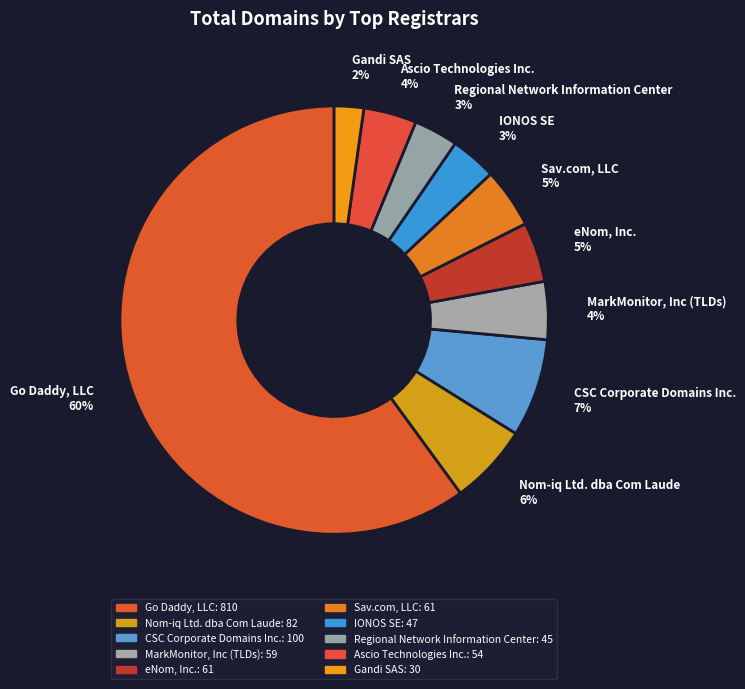

True or false: Sav.com, LLC accounts for 5% of the total.

True